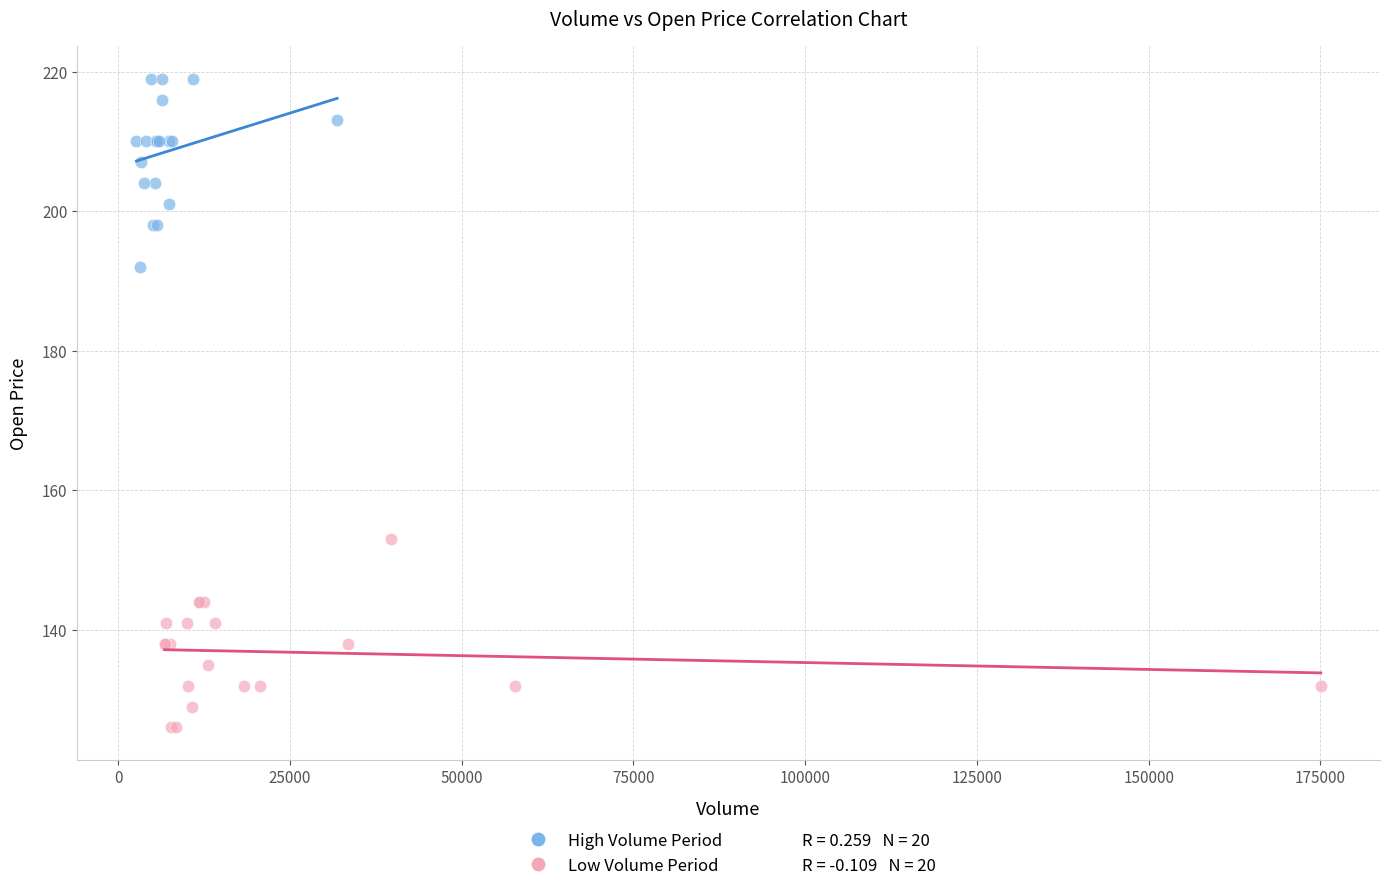

Which series contains the highest Y value?

High Volume Period